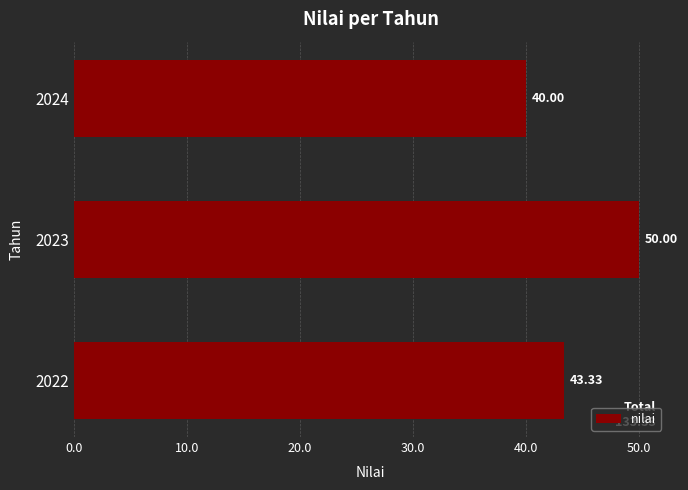

Which category has the highest value across all series?

2023